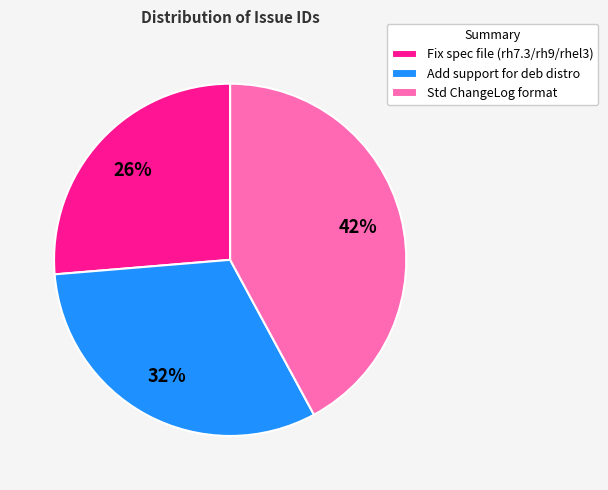

Count the number of slices in the pie.

3